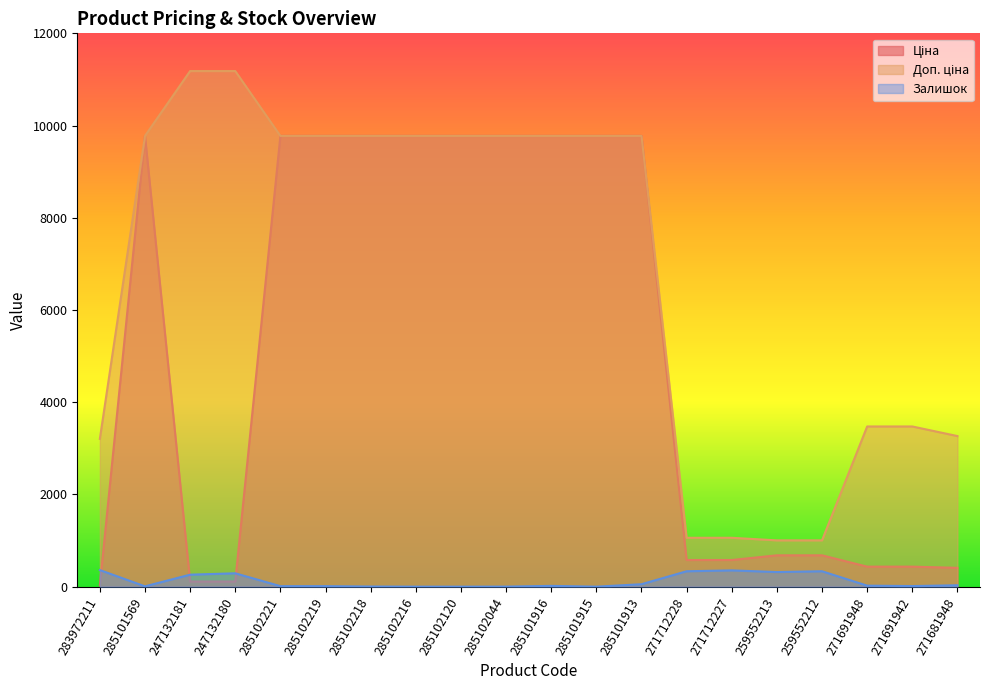

Is it true that Залишок equals 13.0 at 271691942?

True